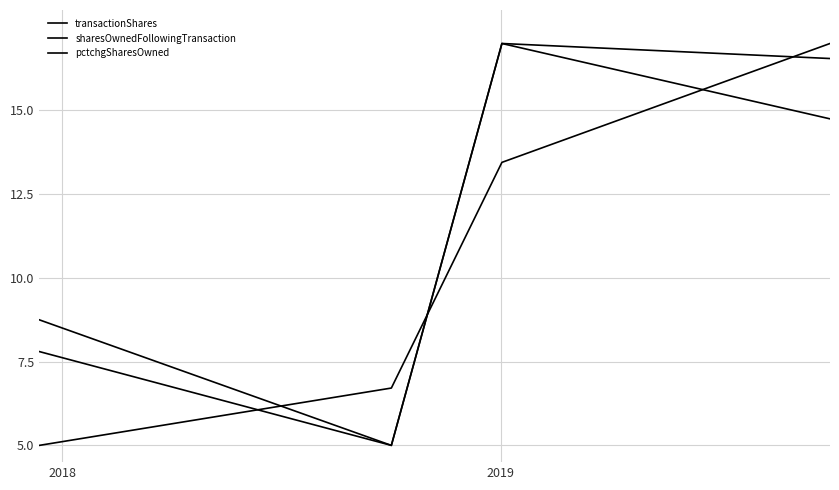

True or false: transactionShares and pctchgSharesOwned intersect in this chart.

False